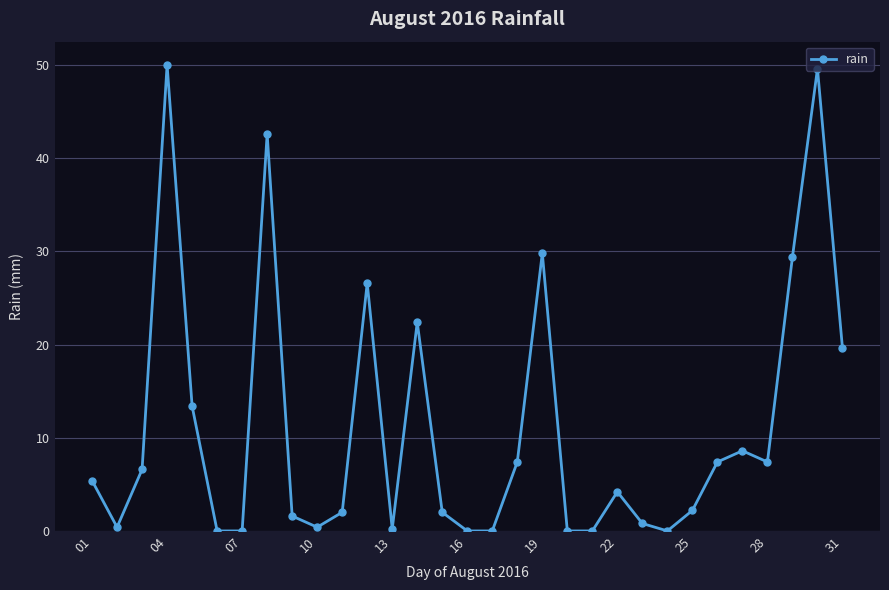

What is the difference between the maximum and second lowest values?

50.0